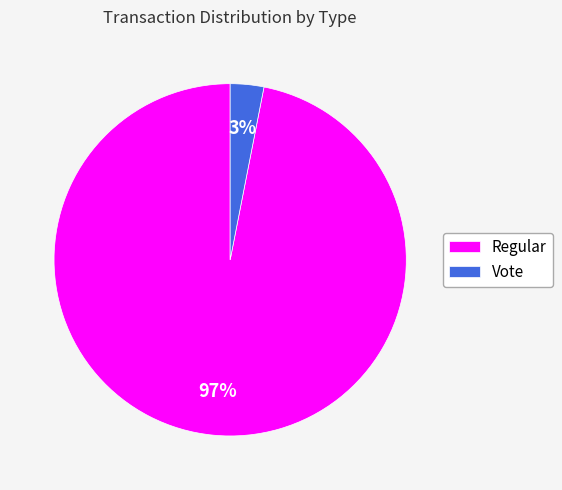

To the nearest percent, what is the difference between the largest and smallest slice percentages?

94%